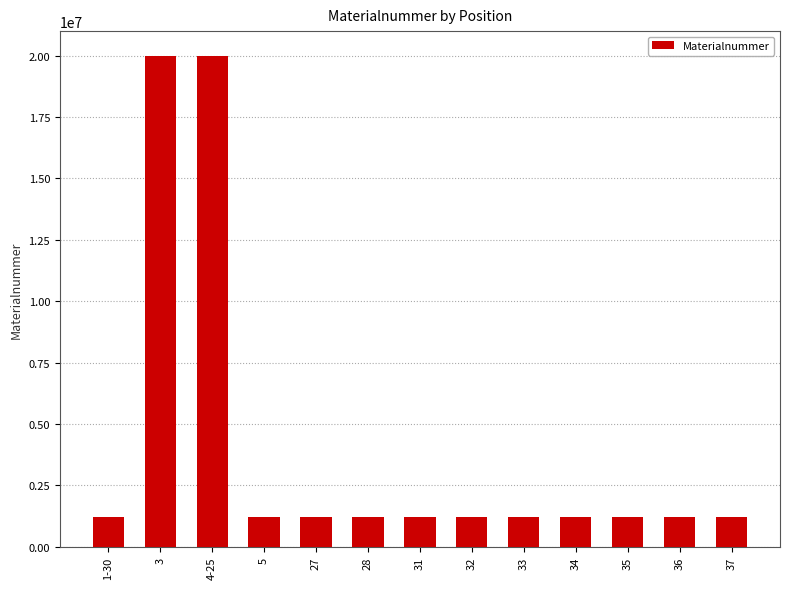

What is the minimum value shown in the chart?

1220056